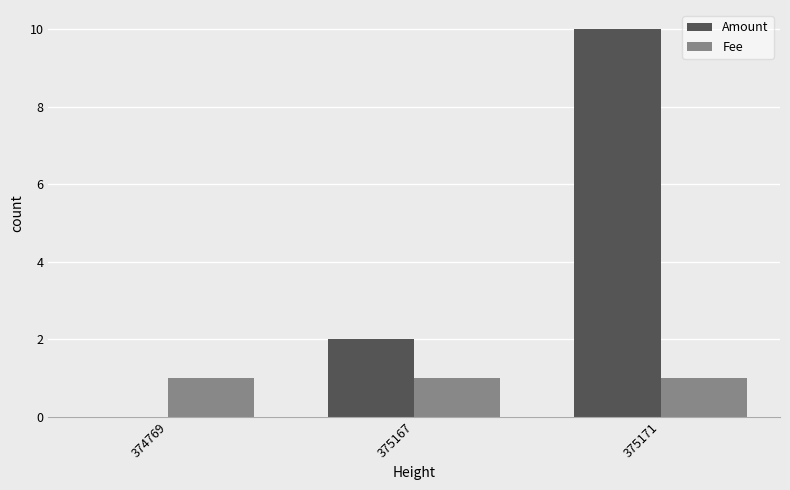

Is the value of Amount at 375167 greater than the value of Fee at 374769?

Yes